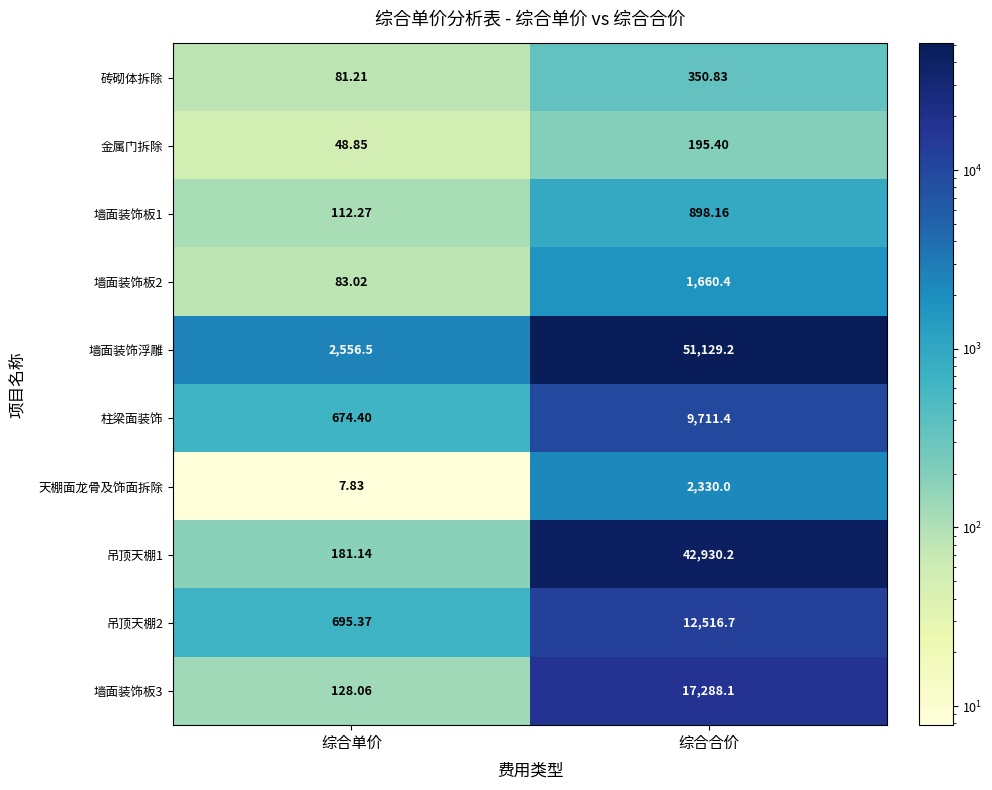

Between 综合单价 and 综合合价, which series saw the biggest shift?

墙面装饰浮雕